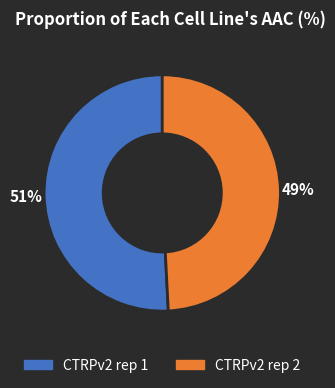

How many segments does this pie chart have?

2